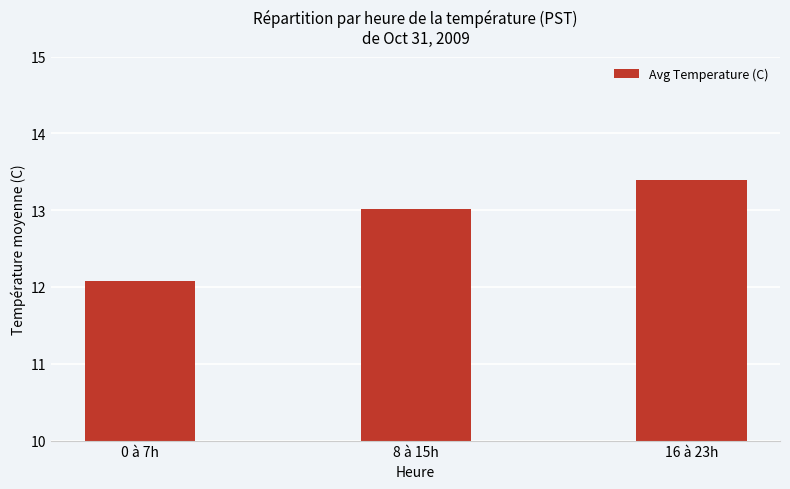

What is the maximum value shown in the chart?

13.4